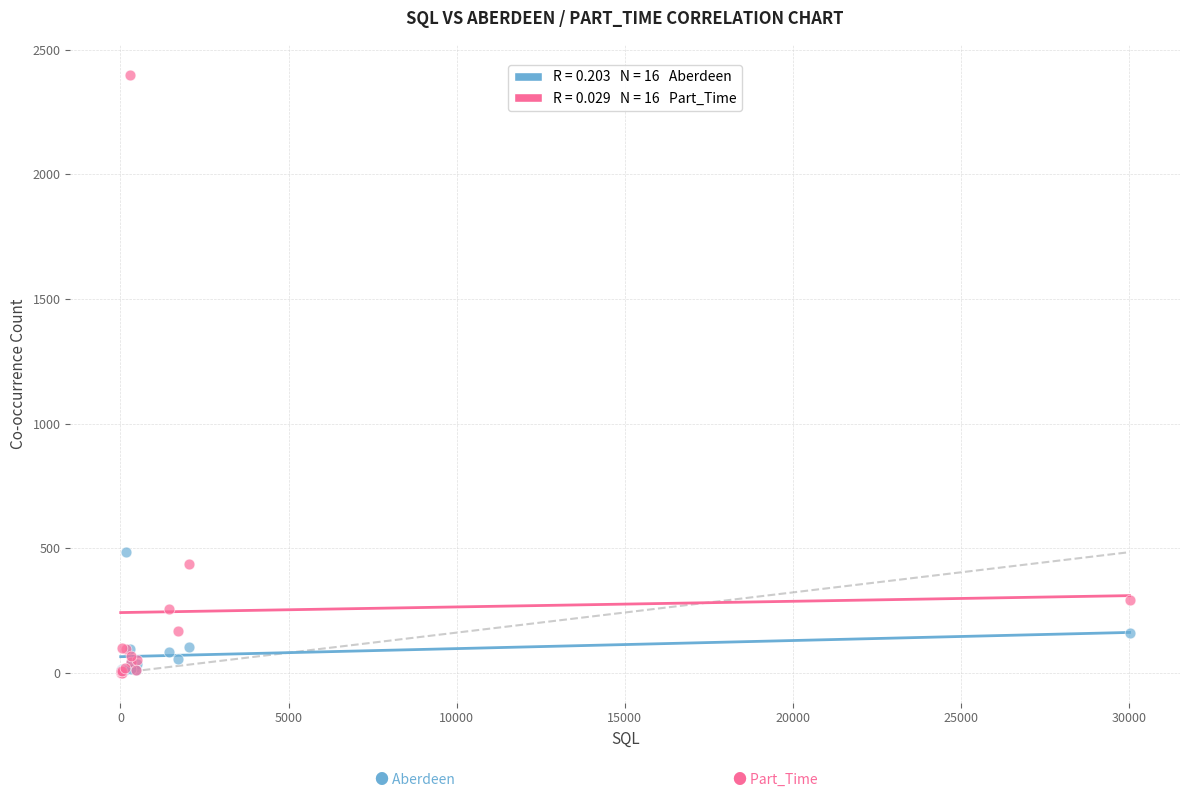

Across all series, what Y value is closest to 1199?

484